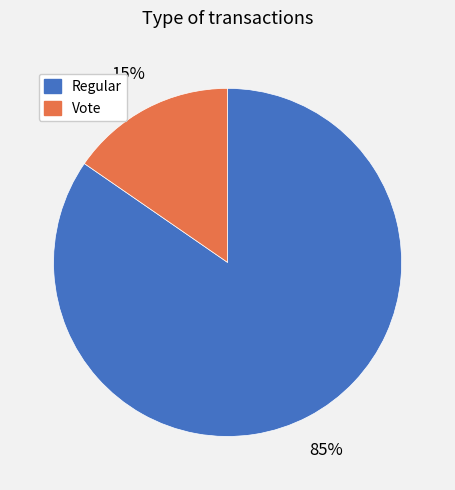

To the nearest percent, what percentage of the pie is Vote?

15%